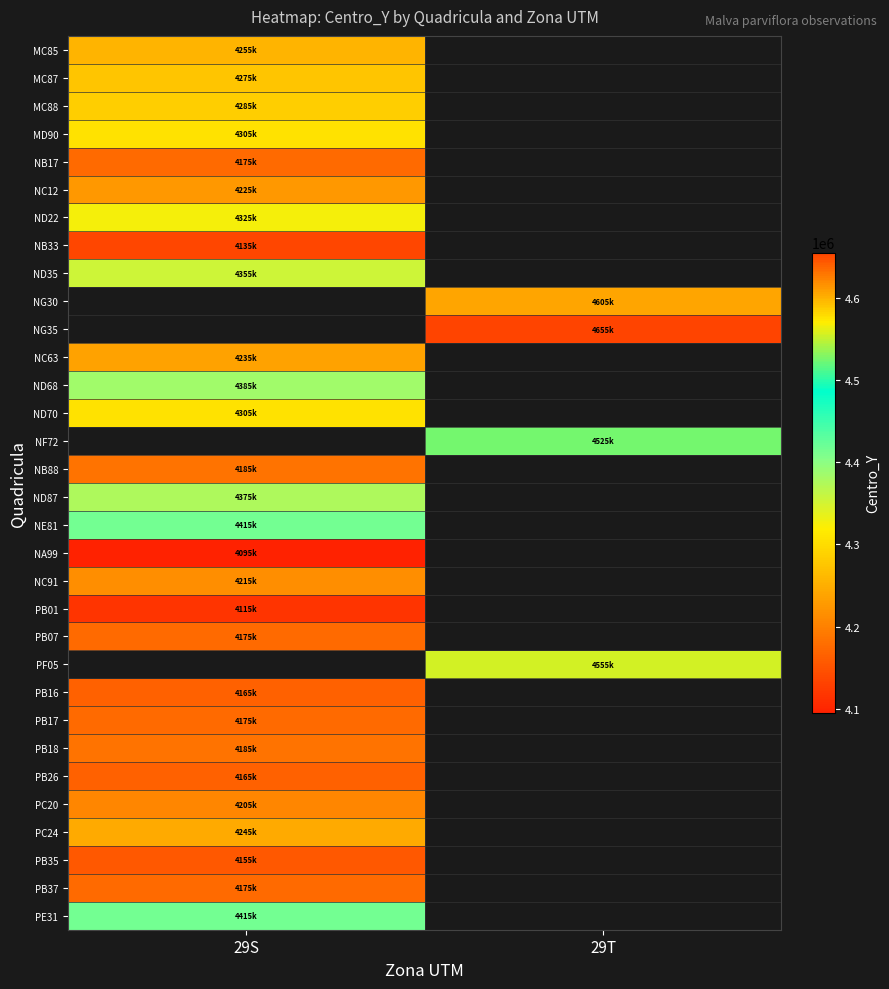

Is the value of NC63 at 29S greater than the value of NB33 at 29S?

Yes